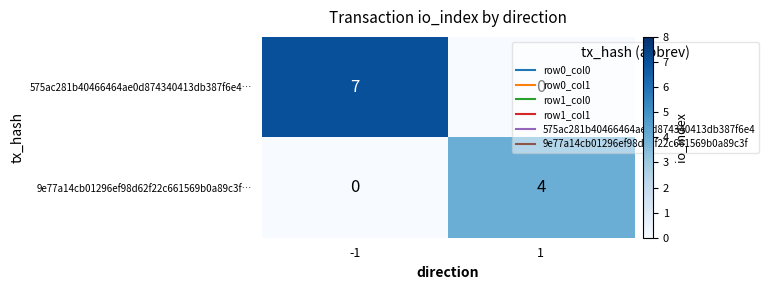

Rank the series by their average value, from lowest to highest.

9e77a14cb01296ef98d62f22c661569b0a89c3f…, 575ac281b40466464ae0d874340413db387f6e4…